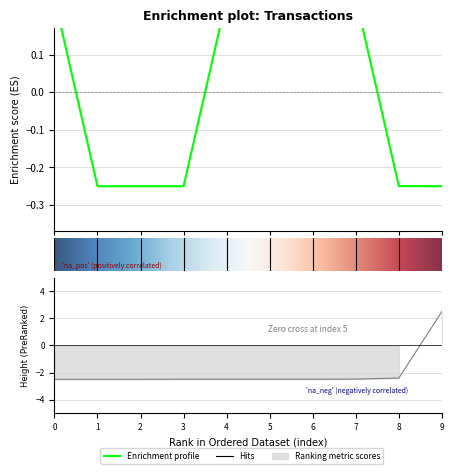

Does the chart have visible grid lines?

Yes